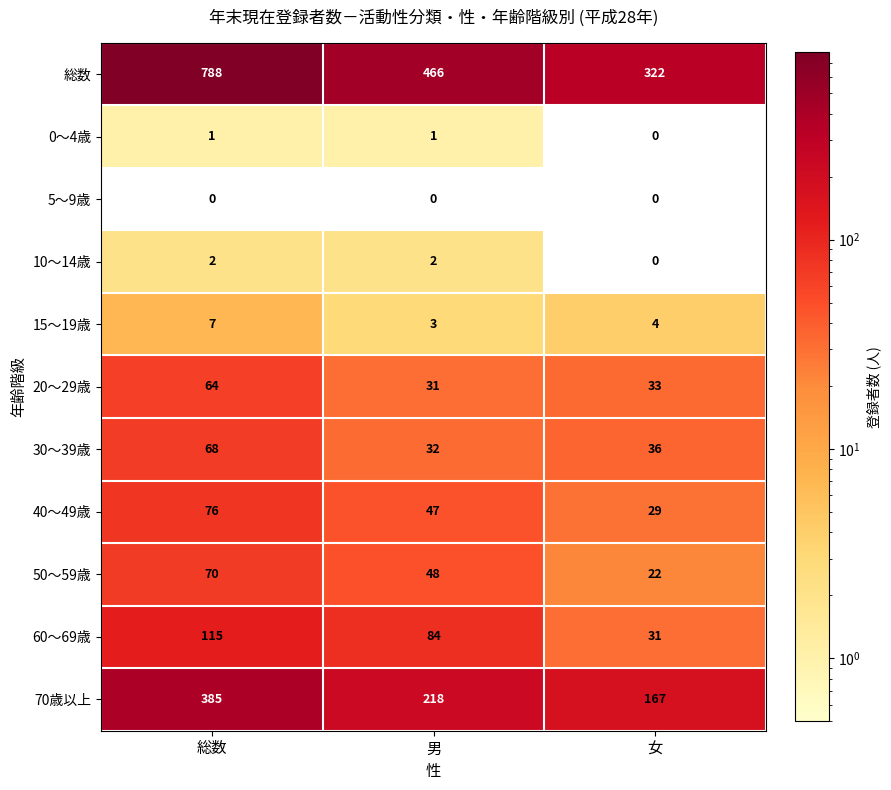

Which series has the widest spread of values?

総数